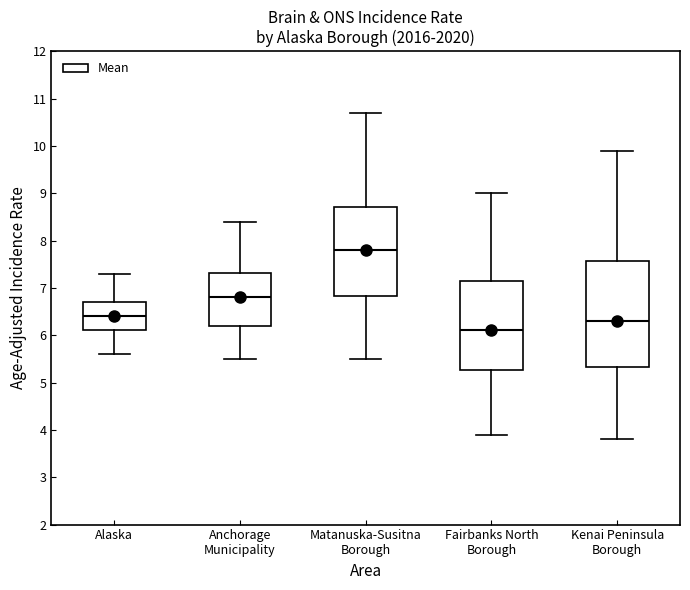

Where does the lower whisker of the box for Kenai Peninsula Borough end on the y-axis? The values are not printed on the chart, so give them approximately, as read against the axis.

3.8